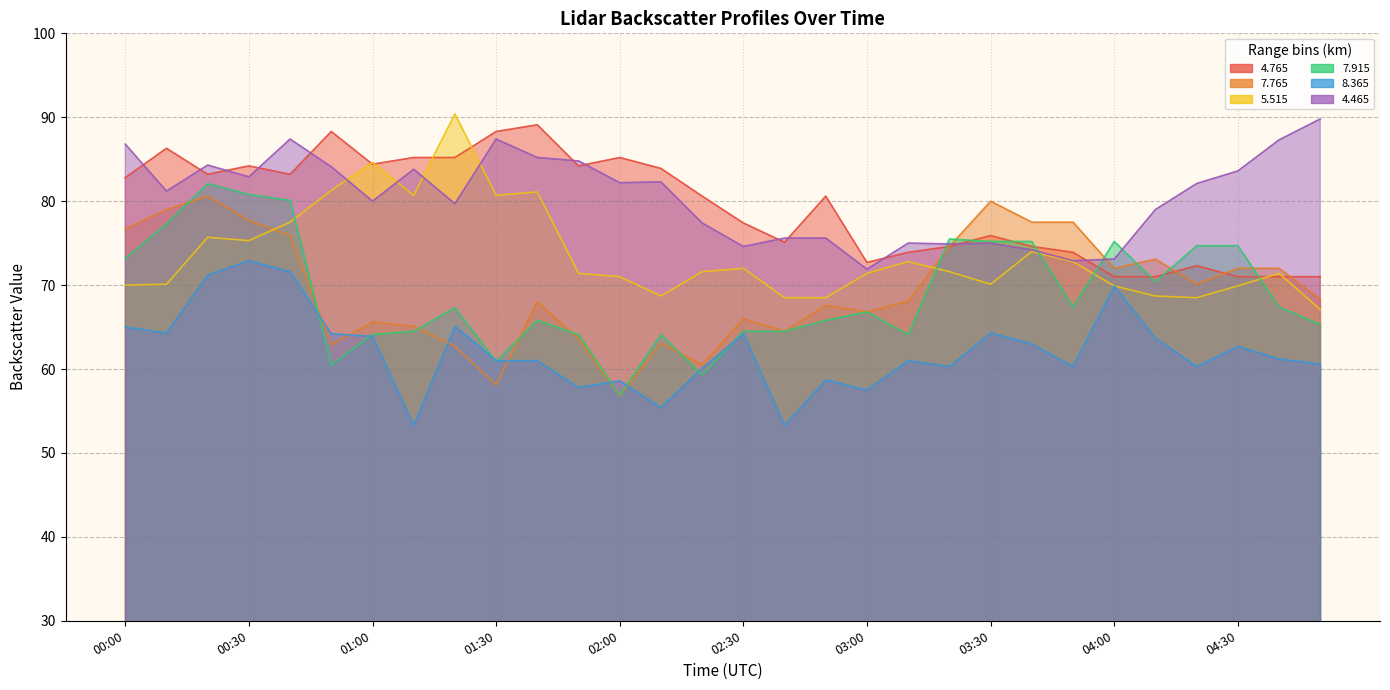

What position from the right is 03:20?

10